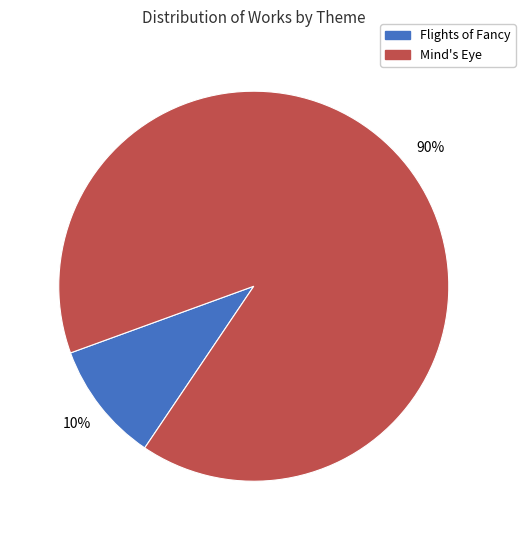

Is there a majority slice in this chart?

Yes